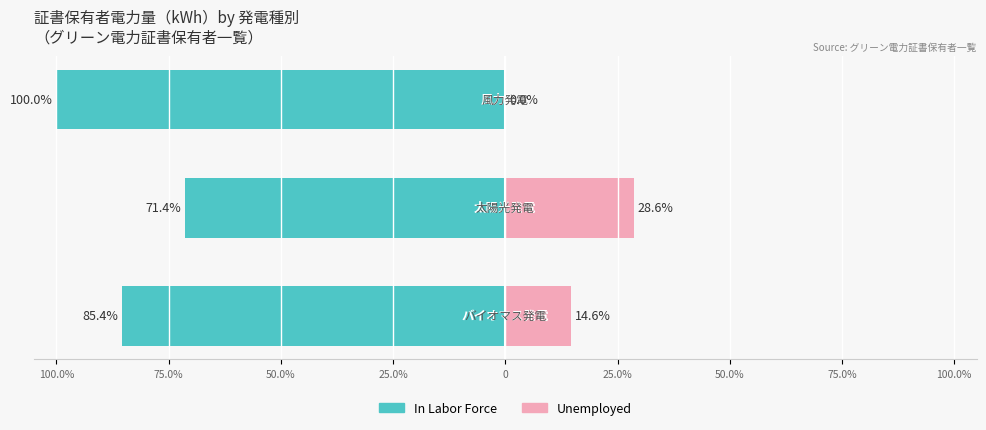

How many bars are there in each group?

2